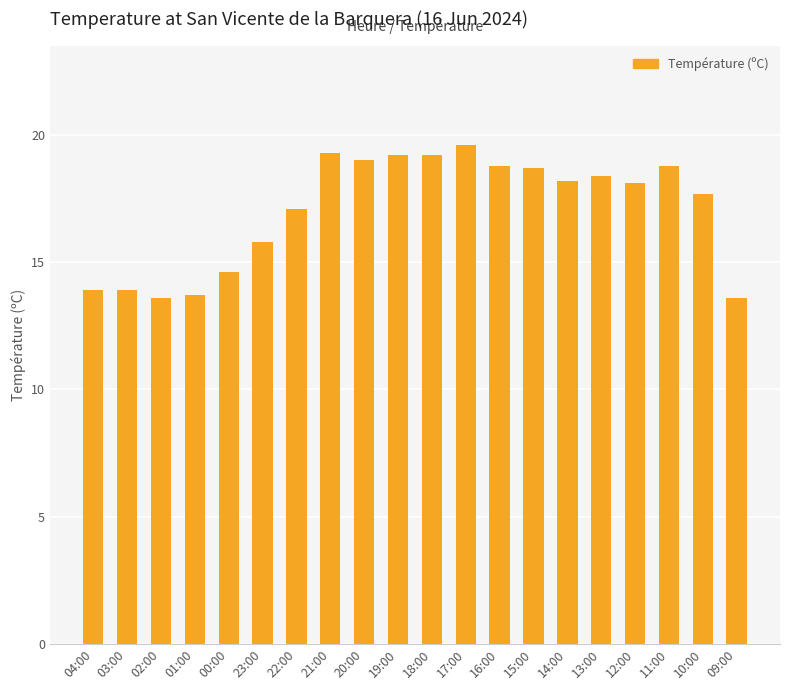

What is the smallest value displayed?

13.6